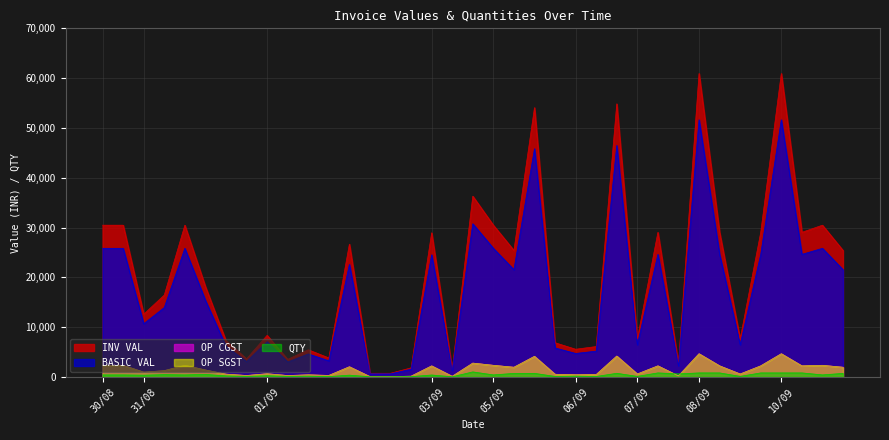

The INV VAL series shows 10503.8 at 07/09. True or false?

False